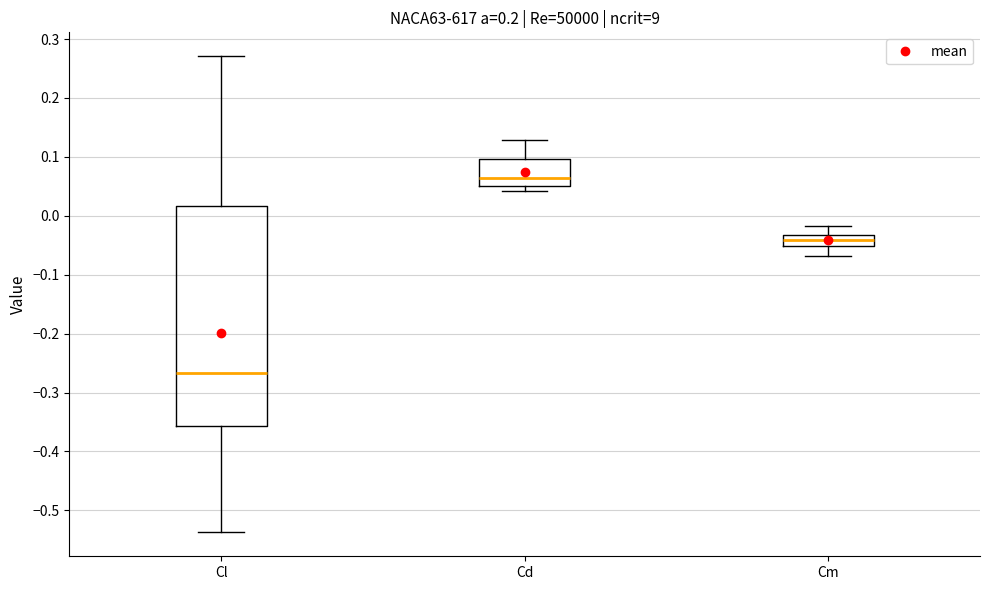

Reading left to right, transcribe this box plot: for each box, give where its median line is, the range the box spans, and where its two whiskers end, as read against the y-axis. The values are not printed on the chart, so give them approximately, as read against the axis.

Cl: median -0.27, box -0.36 to 0.02, whiskers -0.54 to 0.27
Cd: median 0.06, box 0.05 to 0.10, whiskers 0.04 to 0.13
Cm: median -0.04, box -0.05 to -0.03, whiskers -0.07 to -0.02